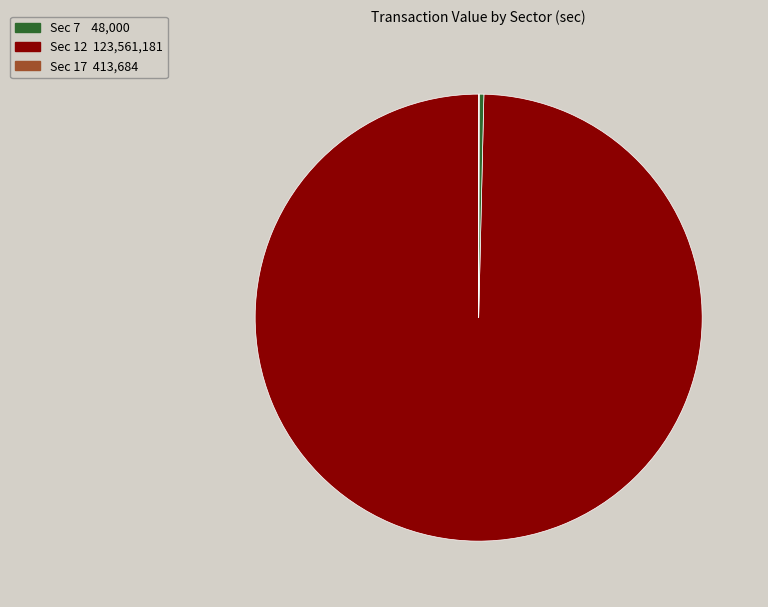

Does any single category account for the majority?

Yes